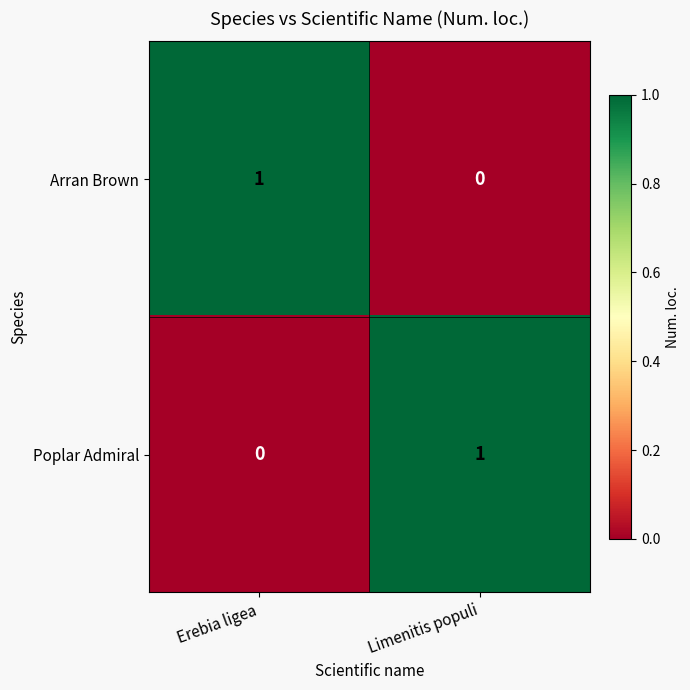

Rank the categories by Arran Brown value from highest to lowest.

Erebia ligea, Limenitis populi